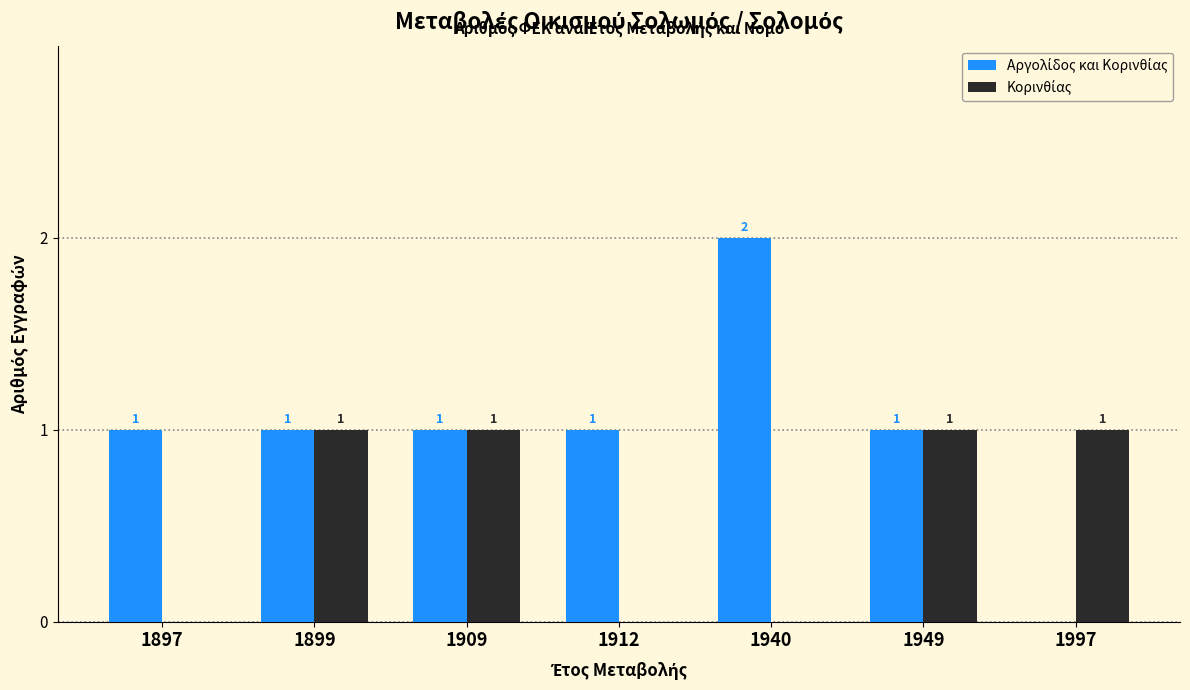

Which category has the highest value across all series?

1940